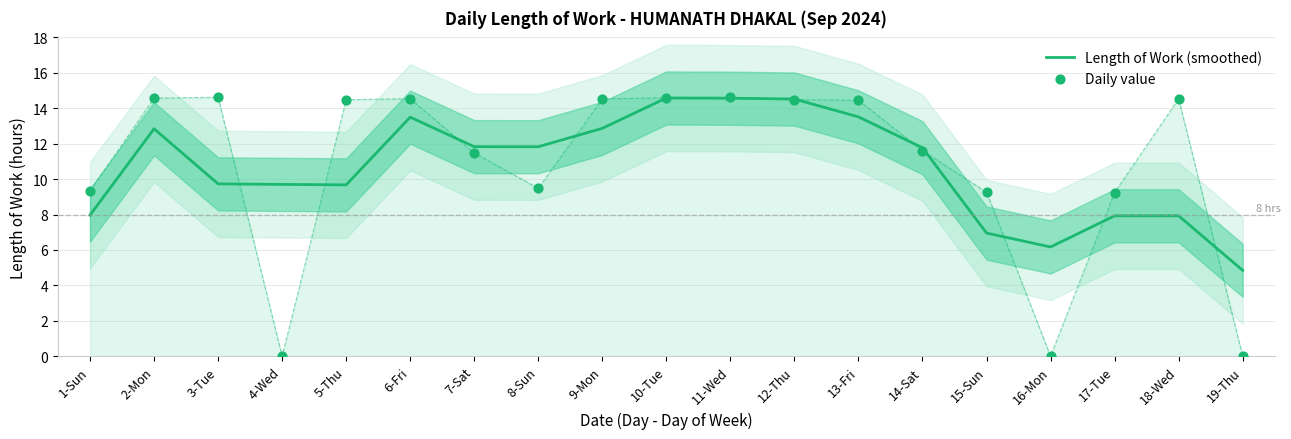

At which category is the sum across all series the highest?

11-Wed